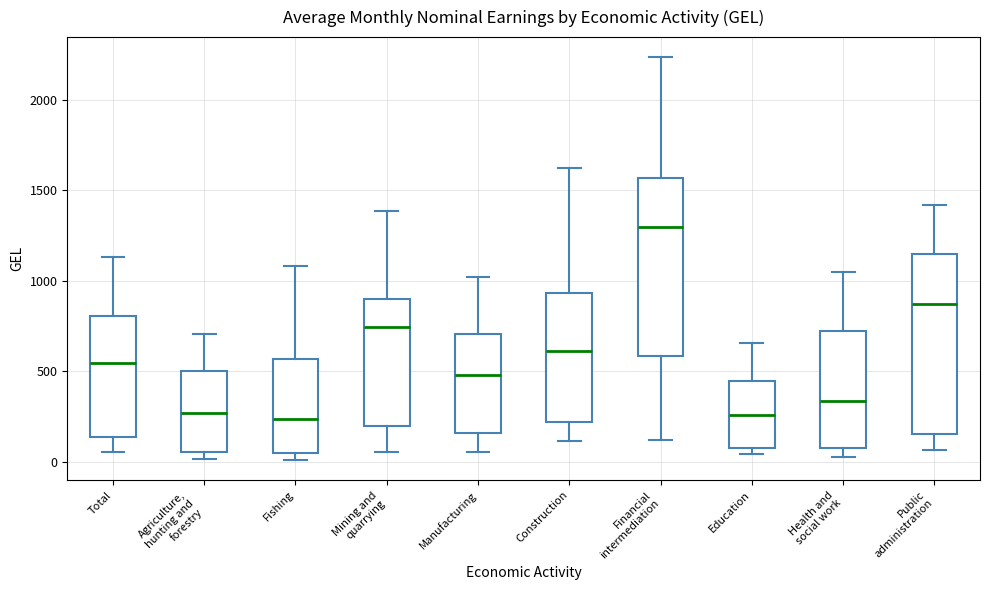

Reading left to right, read every box against the y-axis: the position of its median line, the range the box covers, and the ends of its whiskers. The values are not printed on the chart, so give them approximately, as read against the axis.

Total: median 550, box 150 to 800, whiskers 50 to 1150
Agriculture, hunting and forestry: median 250, box 50 to 500, whiskers 0 to 700
Fishing: median 250, box 50 to 550, whiskers 0 to 1100
Mining and quarrying: median 750, box 200 to 900, whiskers 50 to 1400
Manufacturing: median 500, box 150 to 700, whiskers 50 to 1000
Construction: median 600, box 200 to 950, whiskers 100 to 1600
Financial intermediation: median 1300, box 600 to 1550, whiskers 100 to 2250
Education: median 250, box 50 to 450, whiskers 50 (just below the box's lower edge) to 650
Health and social work: median 350, box 100 to 700, whiskers 50 to 1050
Public administration: median 850, box 150 to 1150, whiskers 50 to 1400